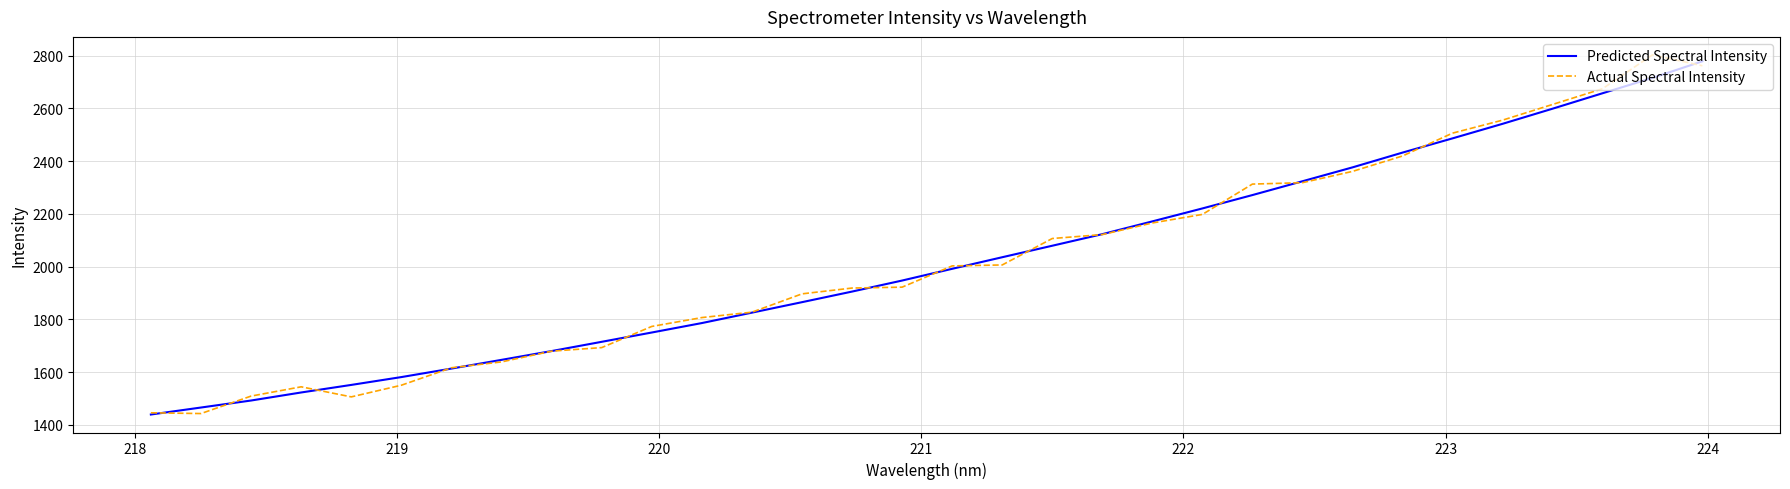

What is the difference between the second highest and second lowest values in the Predicted Spectral Intensity series?

1250.6